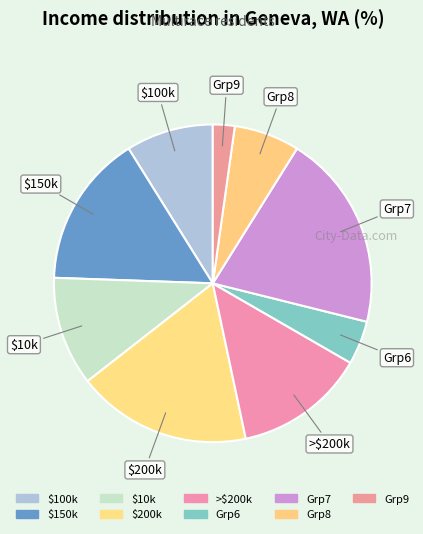

Count the number of slices in the pie.

9